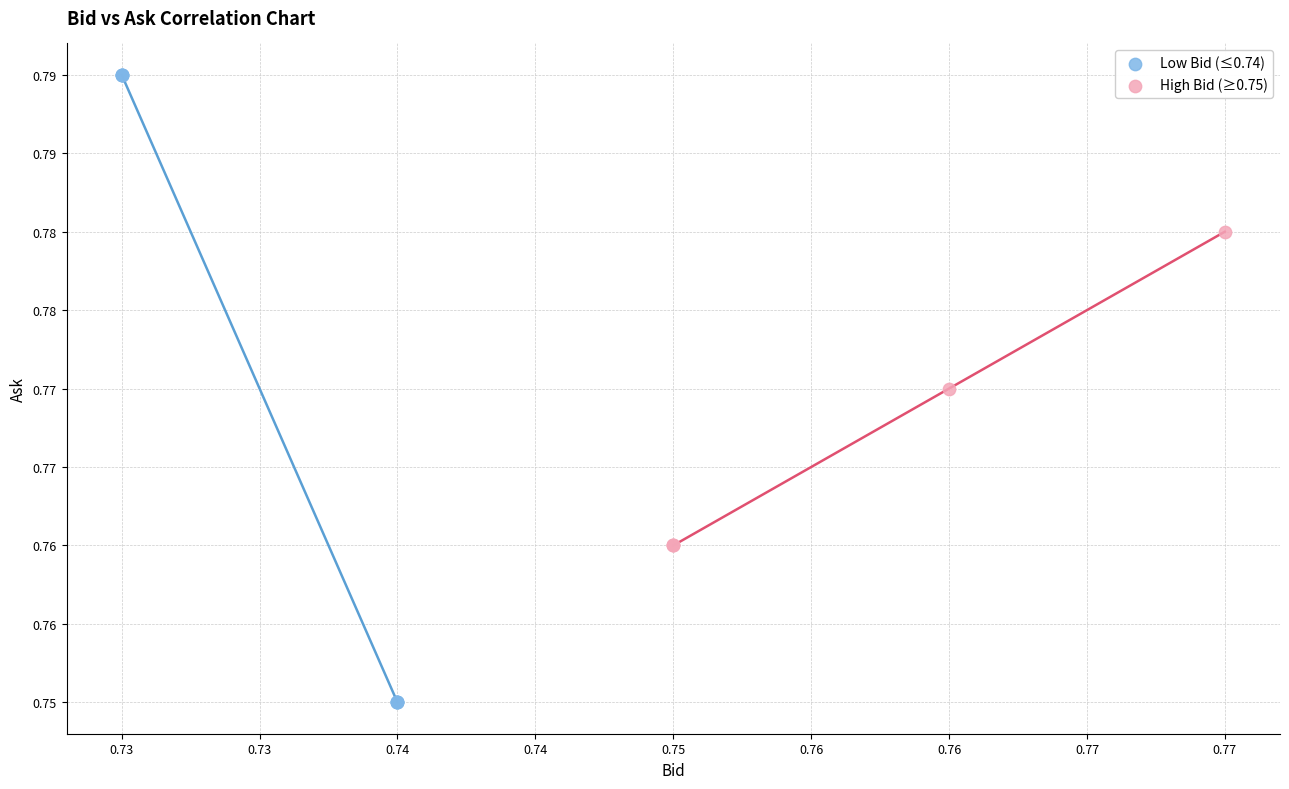

Which series contains the highest Y value?

Low Bid (≤0.74)